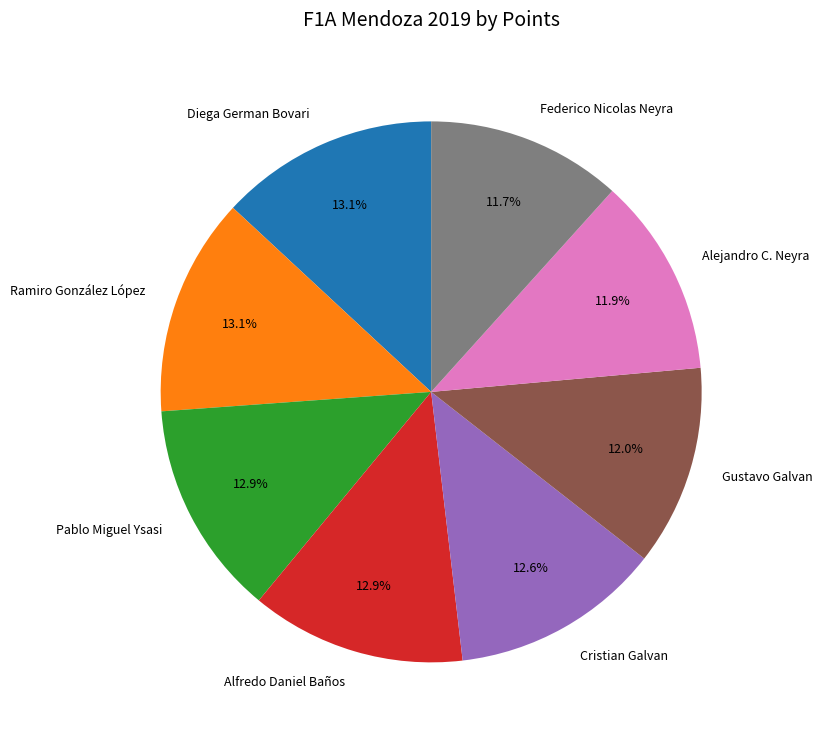

What percentage is NOT represented by Pablo Miguel Ysasi?

87.1%